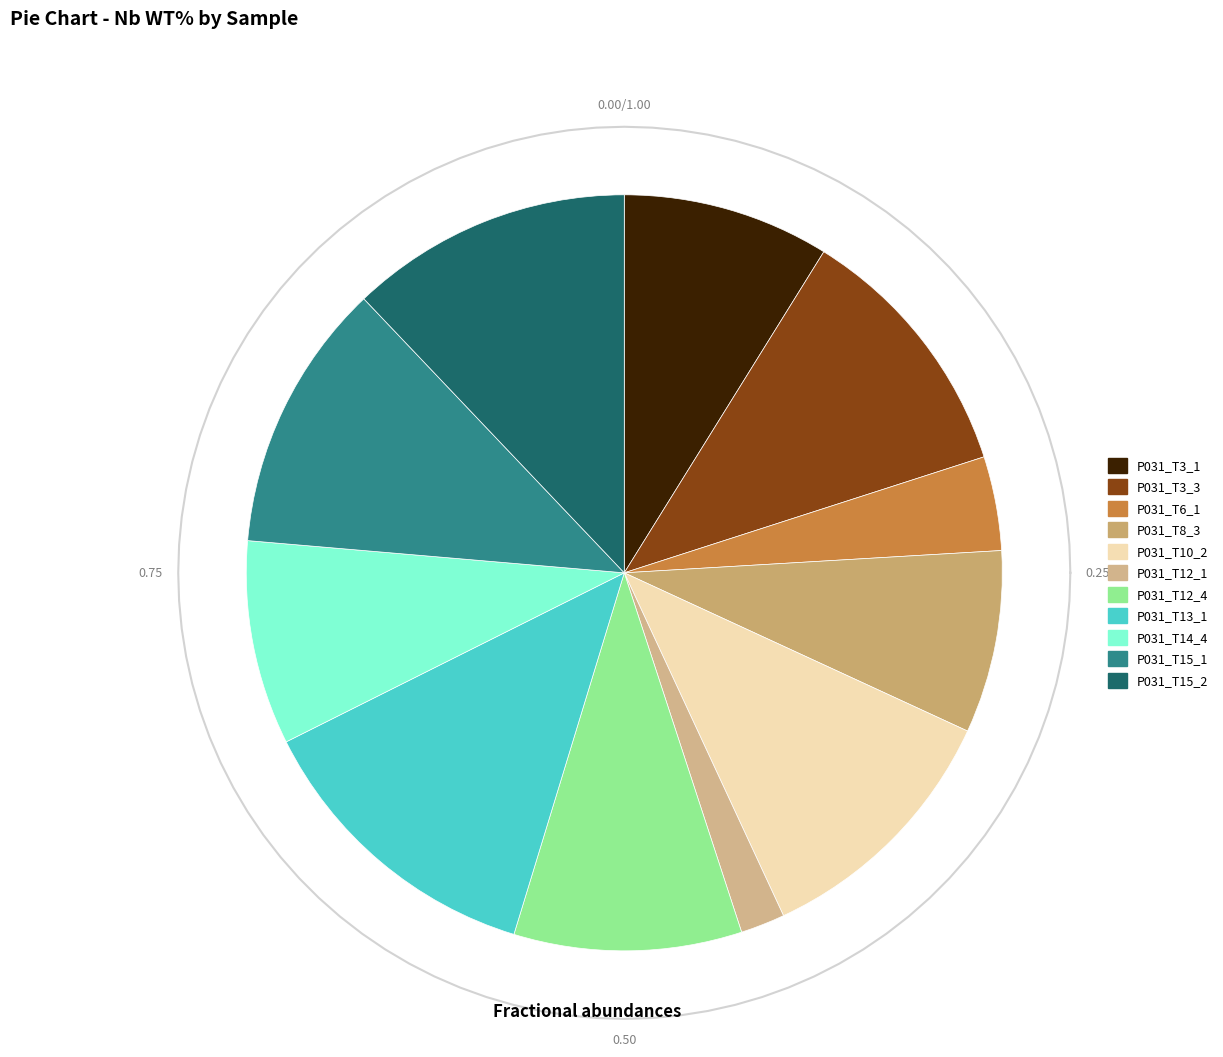

To the nearest percent, what is the combined percentage of P031_T15_1 and P031_T10_2?

23%